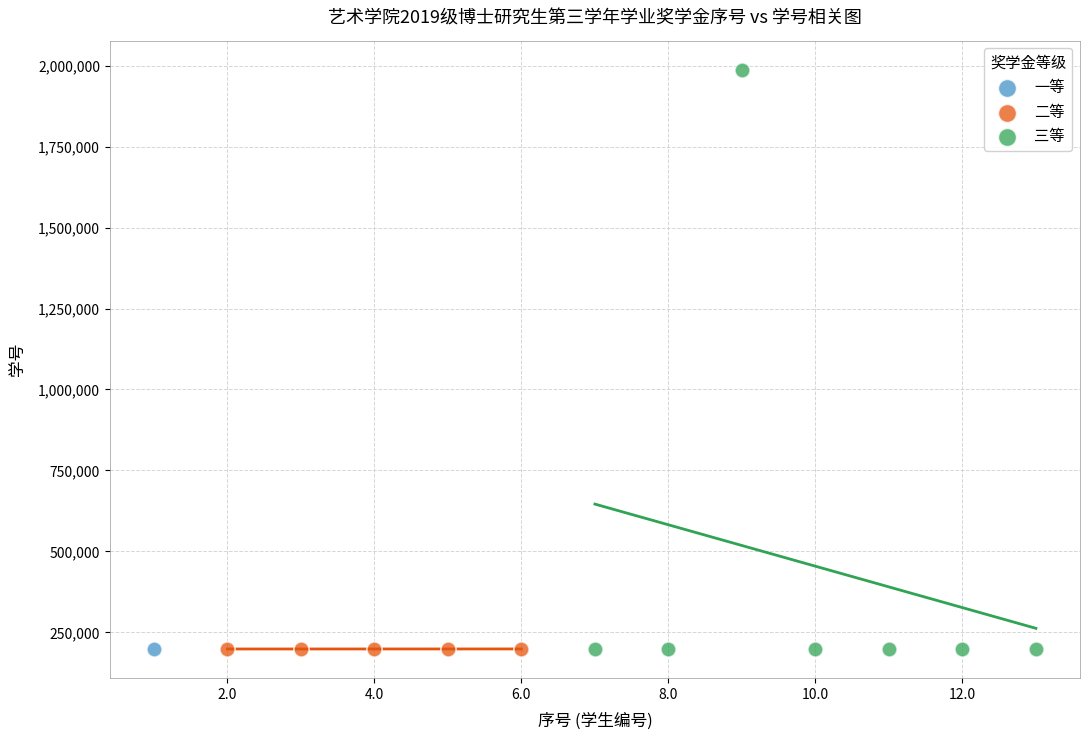

Which series reaches the maximum Y coordinate?

三等